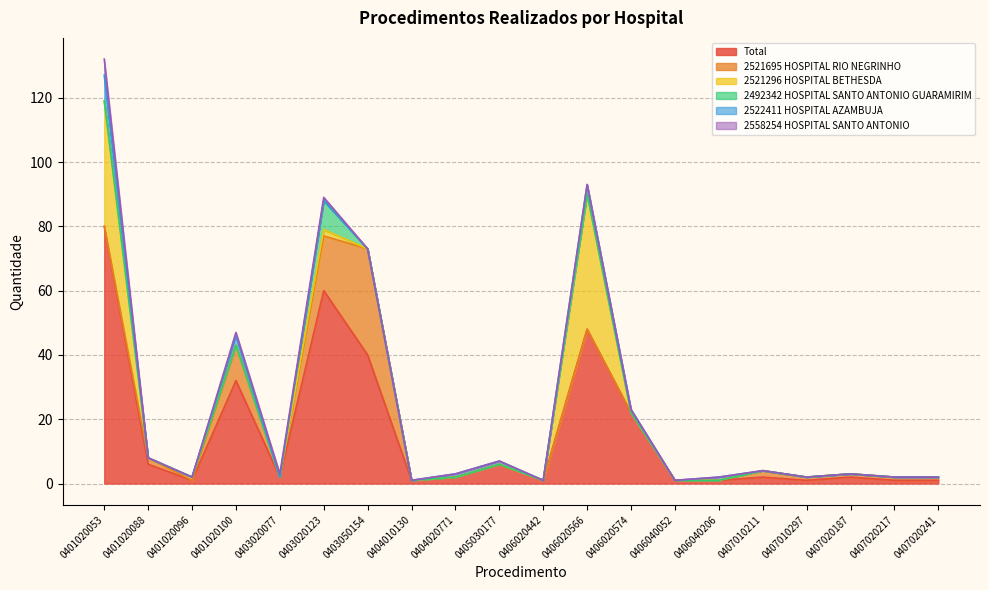

Which series has the largest range (max minus min)?

Total